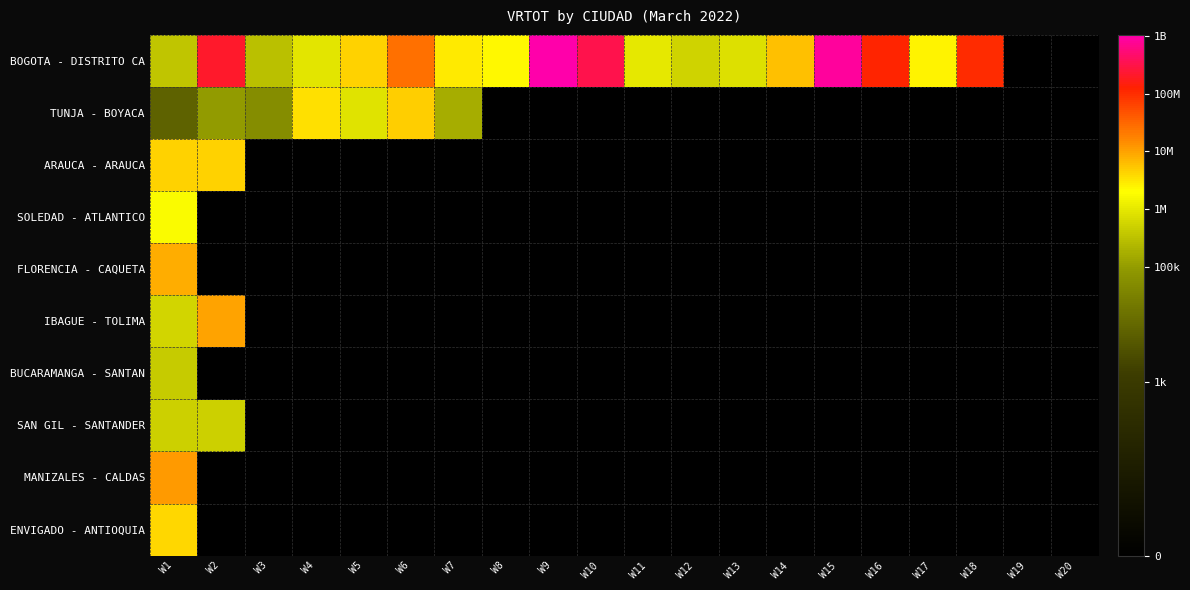

Which label corresponds to the smallest value in the chart?

W1